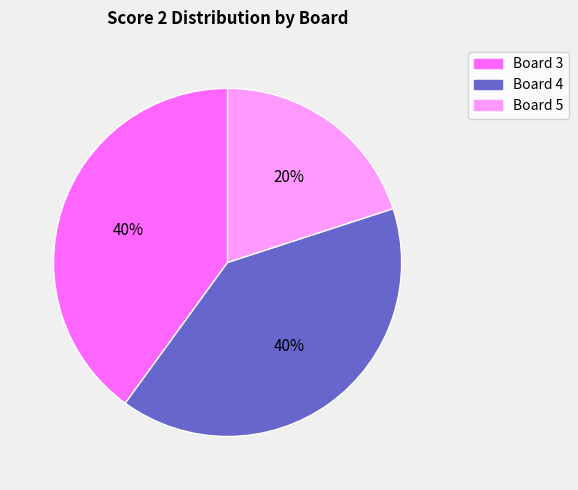

Count the number of slices in the pie.

3